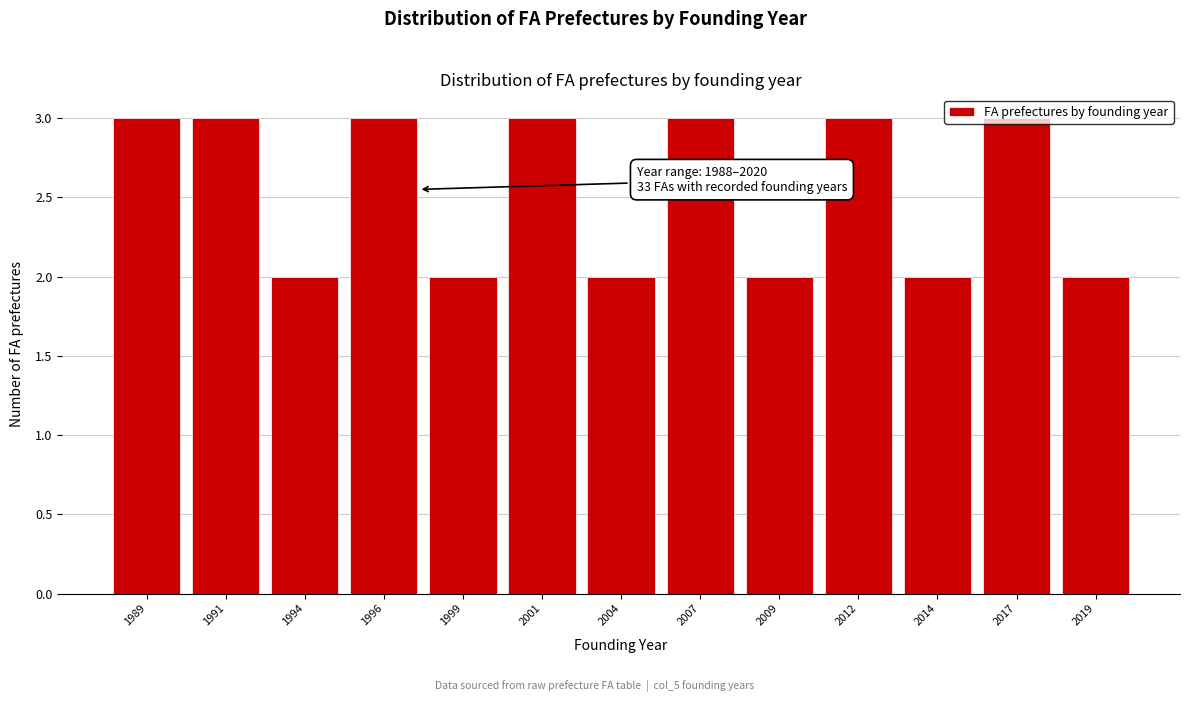

Which has a higher value, 2014 or 1996?

1996